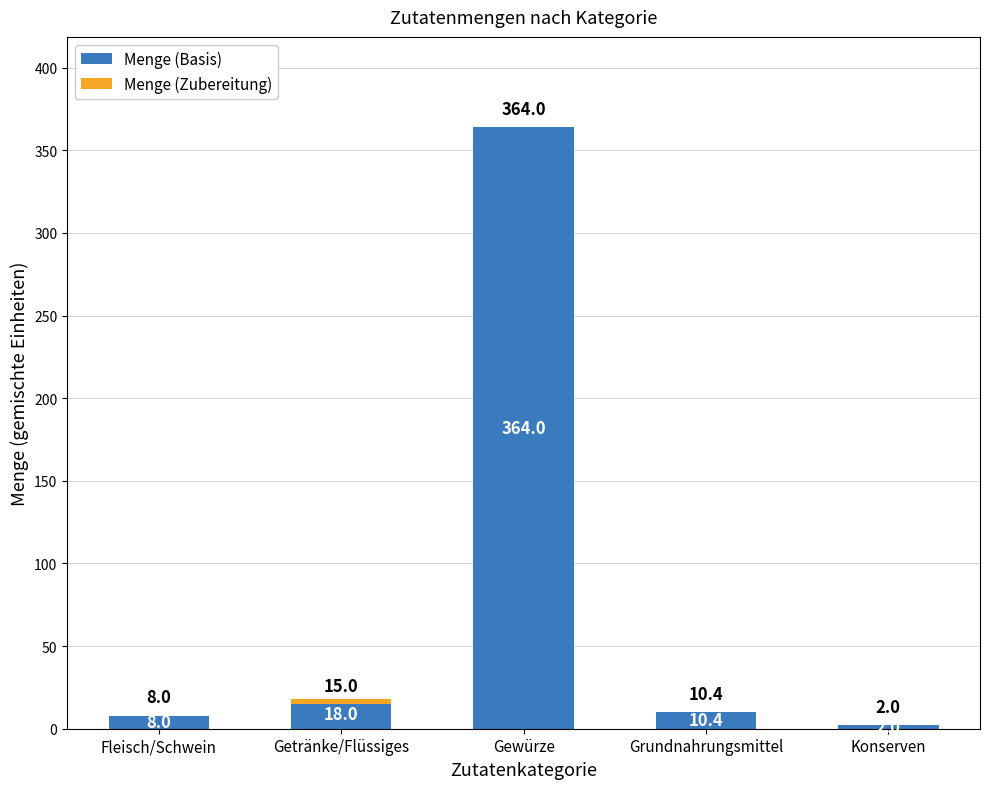

Rank the series by their average value, from highest to lowest.

Menge (Basis), Menge (Zubereitung)